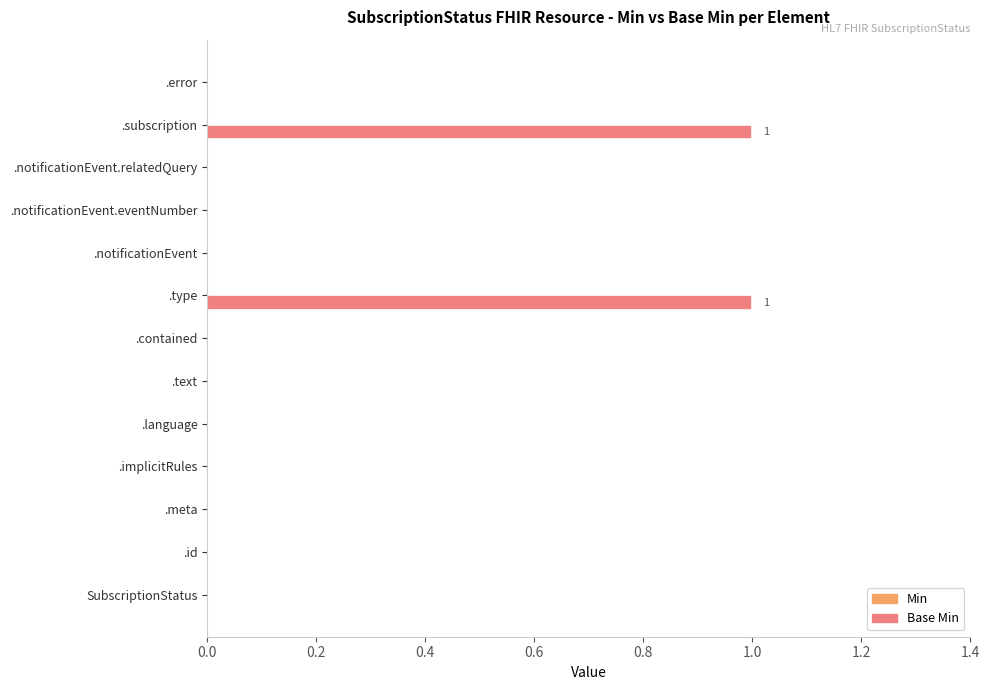

Which has a higher value, .subscription or .notificationEvent.eventNumber?

.subscription